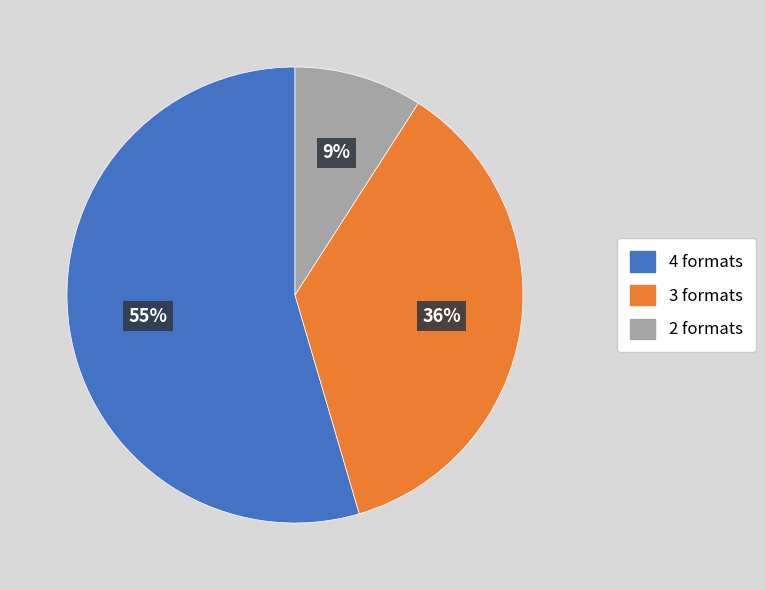

To the nearest percent, what is the average slice percentage?

33%